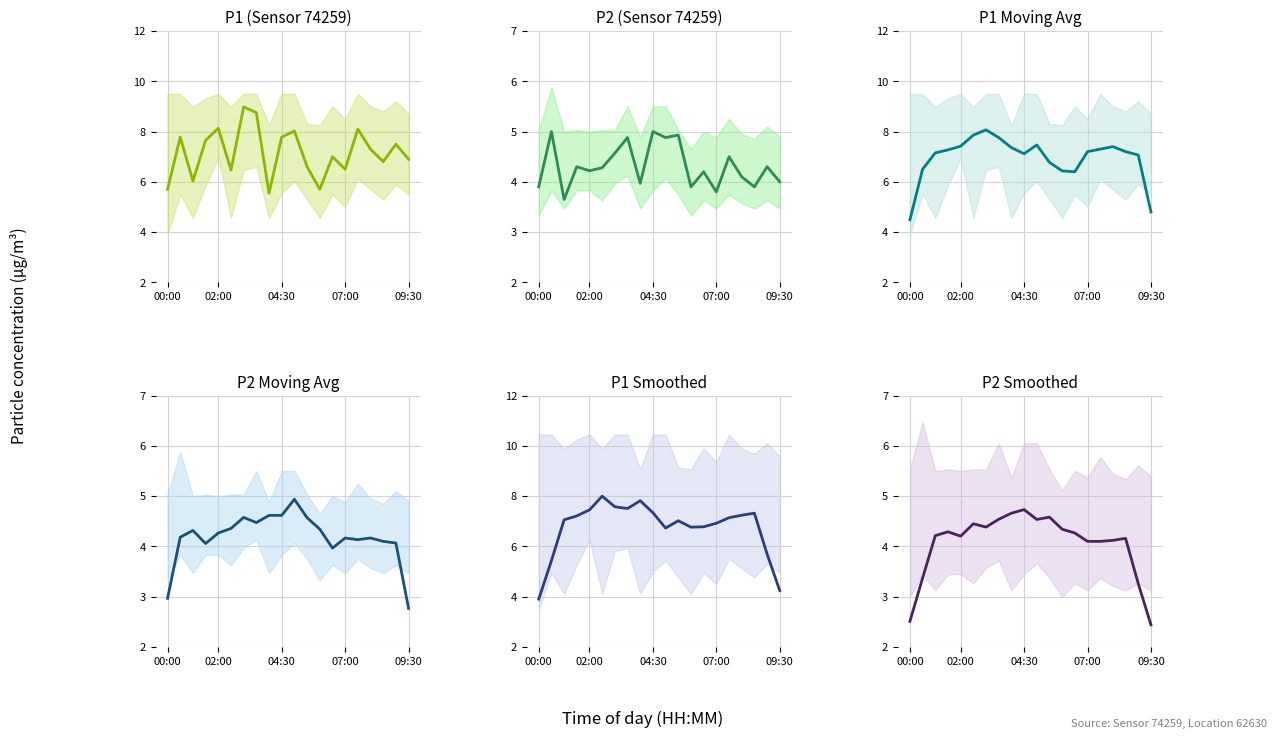

What are all the series names shown in the legend?

P1 (Sensor 74259), P2 (Sensor 74259), P1 Moving Avg, P2 Moving Avg, P1 Smoothed, P2 Smoothed